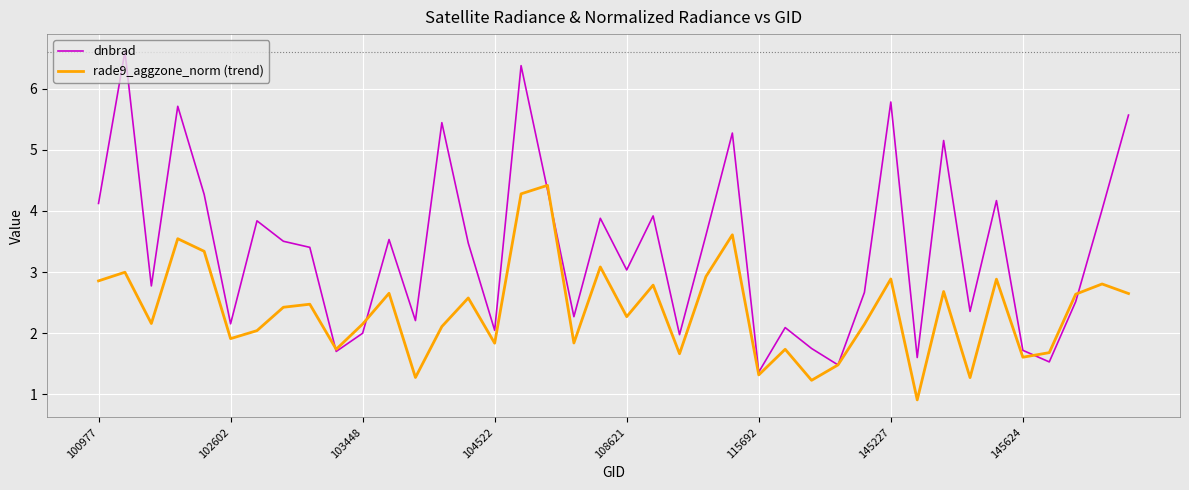

Rank the series by their average value, from lowest to highest.

rade9_aggzone_norm (trend), dnbrad